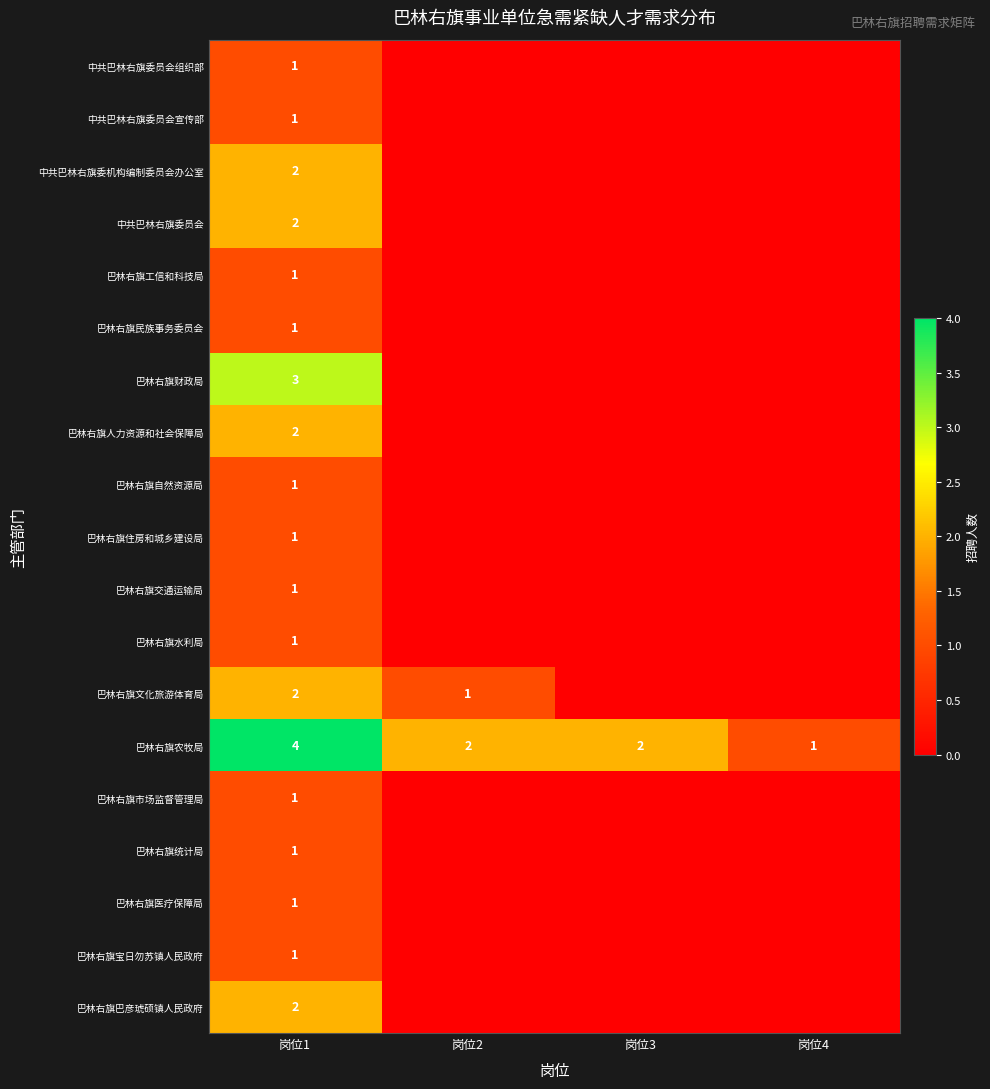

What is the total value across all series at 岗位1?

29